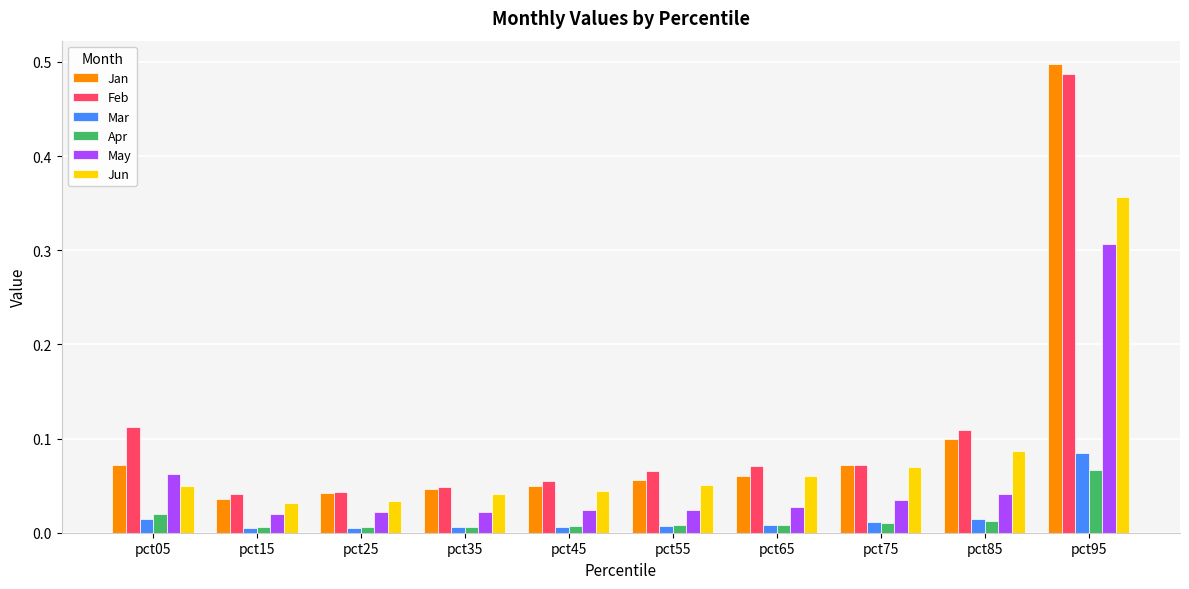

The May series shows 0.1 at pct05. True or false?

True